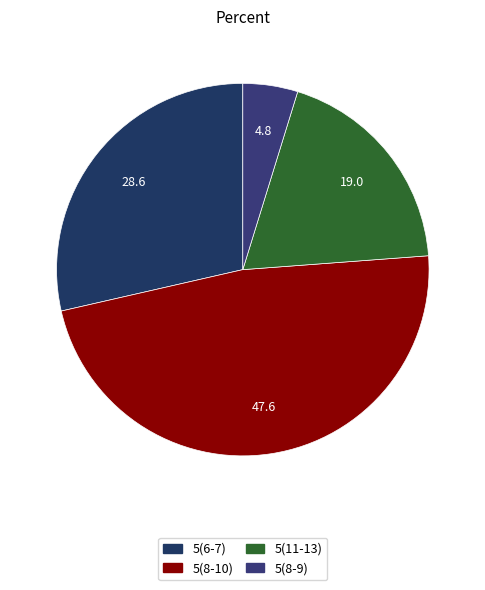

Count the number of slices in the pie.

4